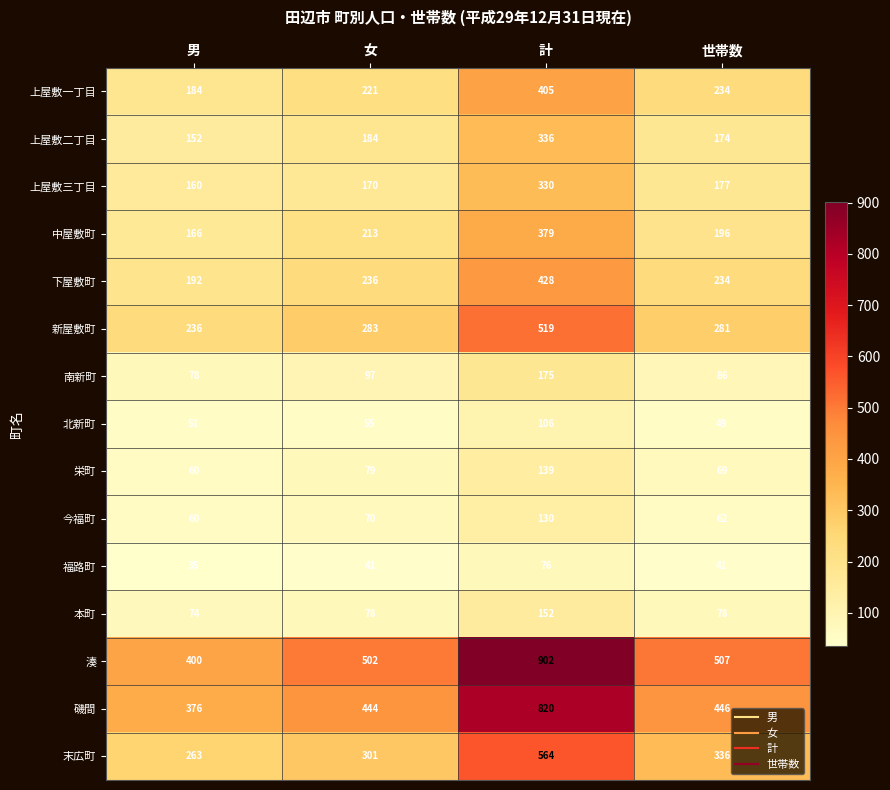

The value of 本町 at 計 is 152. True or false?

True